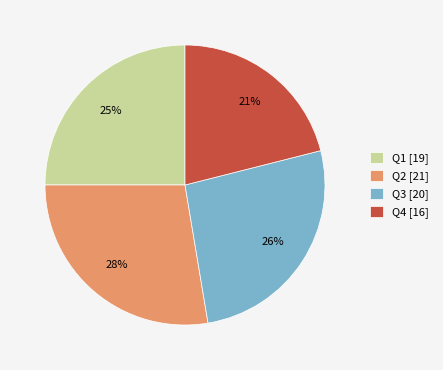

True or false: Q3 accounts for 35% of the total.

False